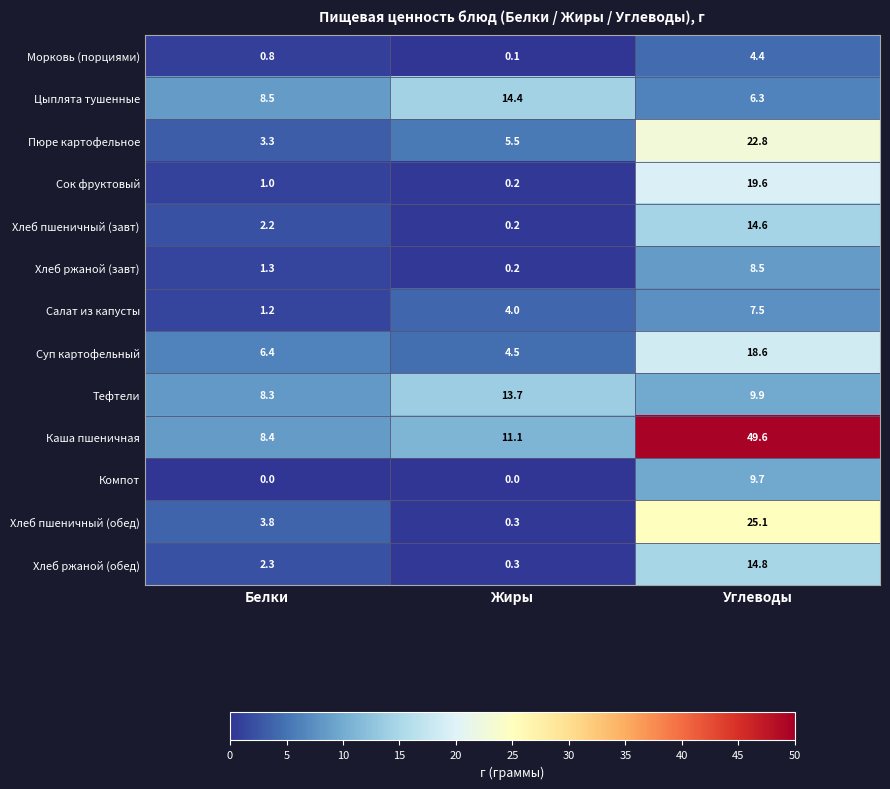

What is the greatest value displayed?

49.6